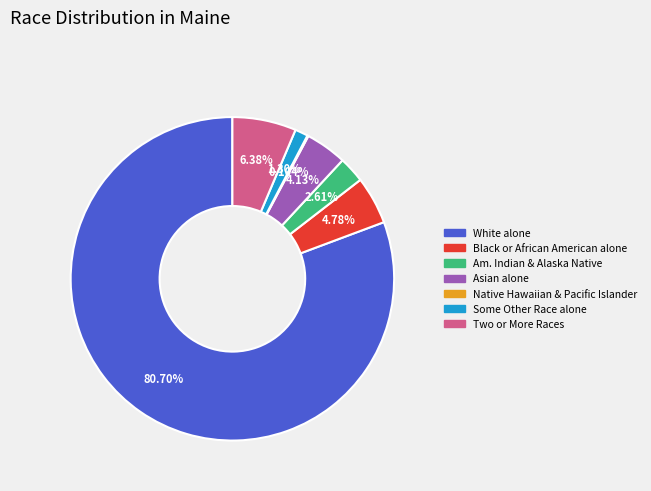

Is there a majority slice in this chart?

Yes